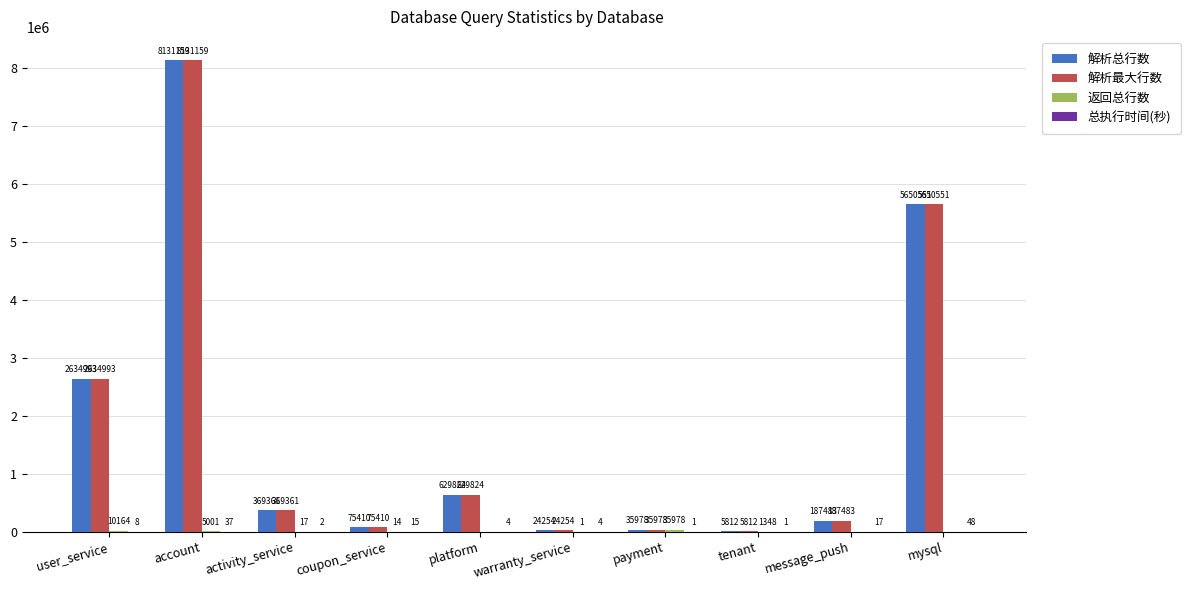

Read the 解析总行数 value at coupon_service.

75410